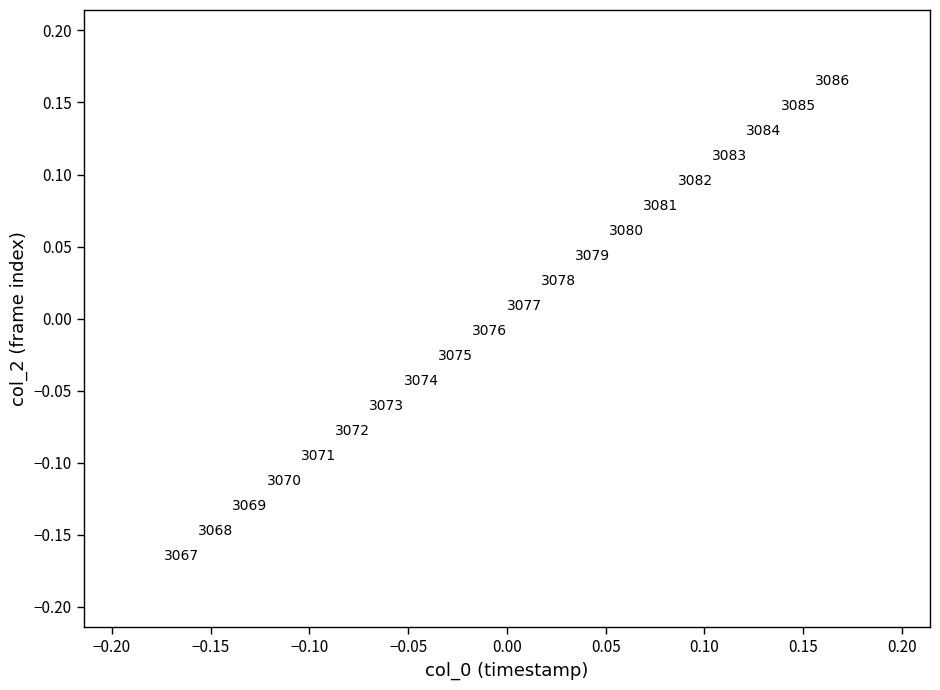

What is the range of Y values (max minus min)?

0.3